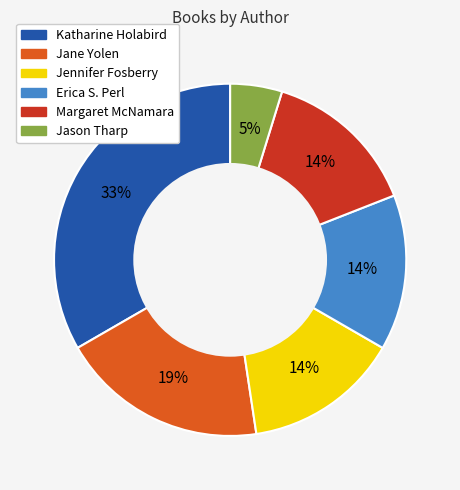

What is the smallest slice in the pie chart?

Jason Tharp